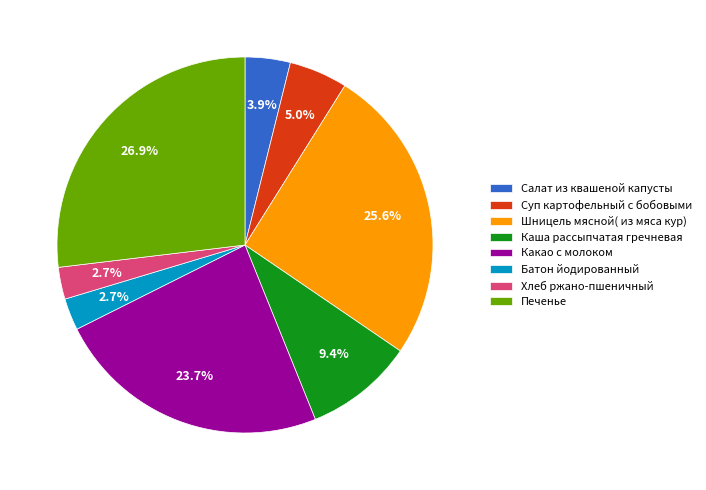

To the nearest percent, what is the combined percentage of Батон йодированный and Суп картофельный с бобовыми?

8%